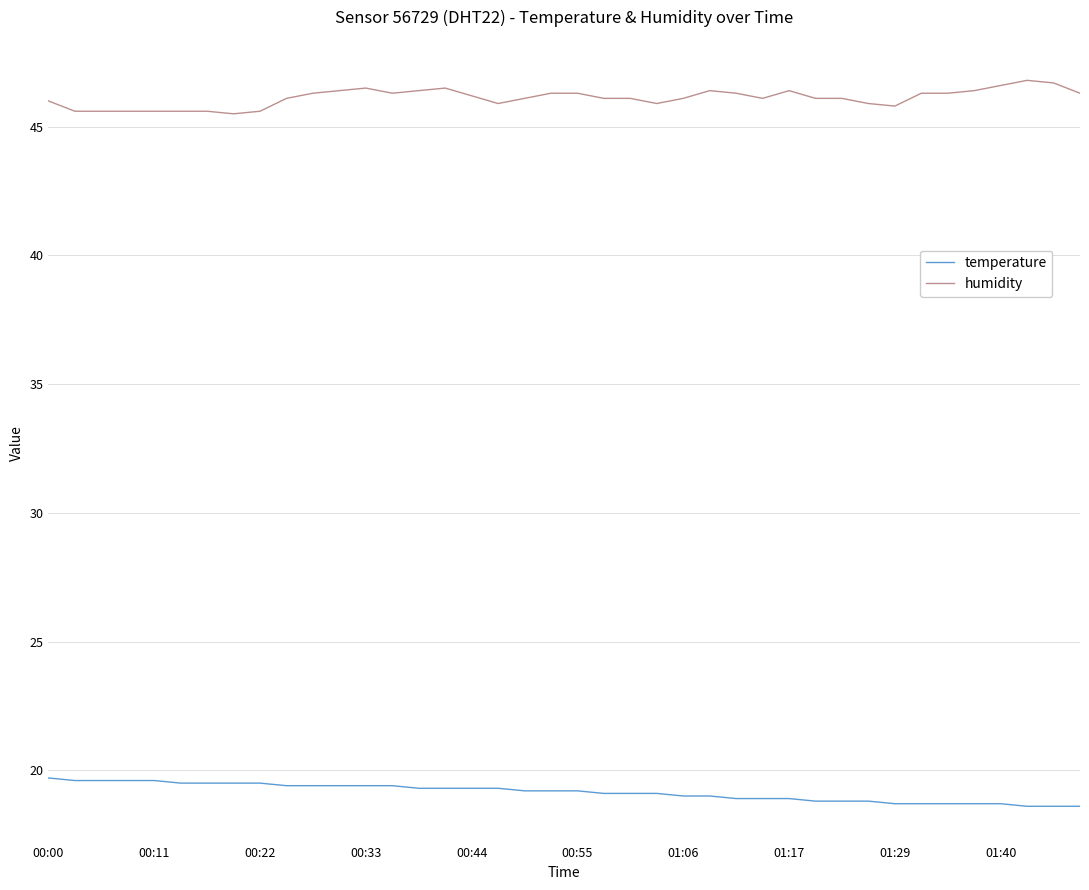

What is the difference between the maximum and minimum values in the temperature series?

1.1